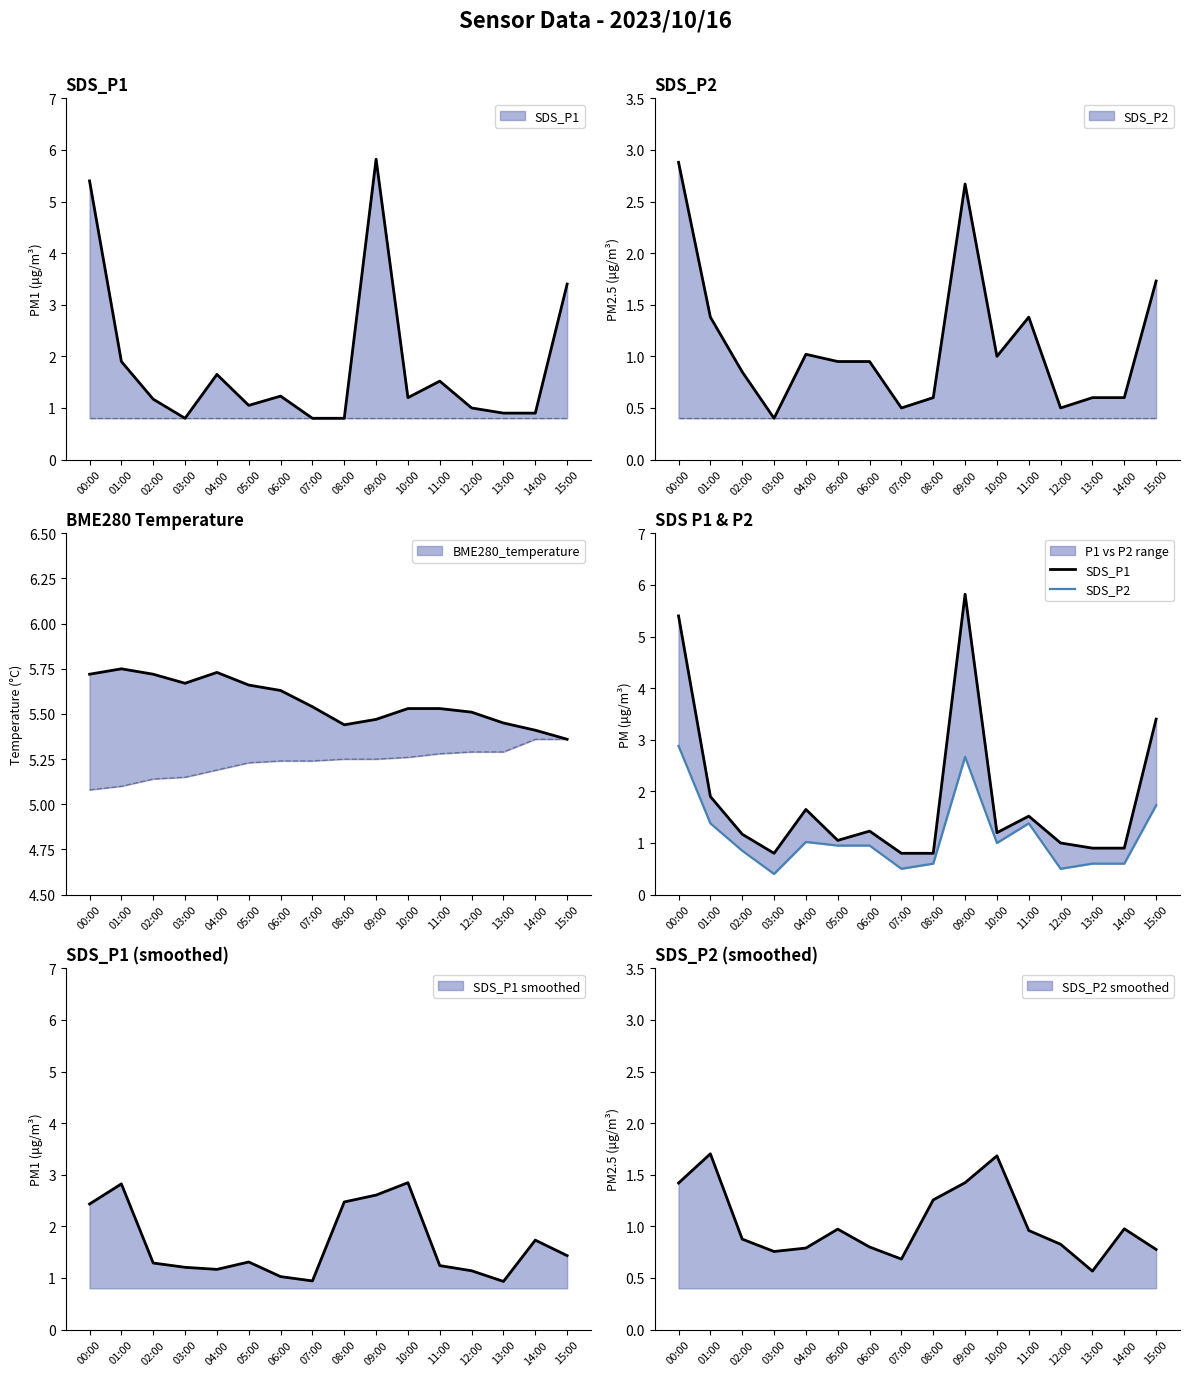

Which series changed the most between 01:00 and 12:00?

SDS_P1